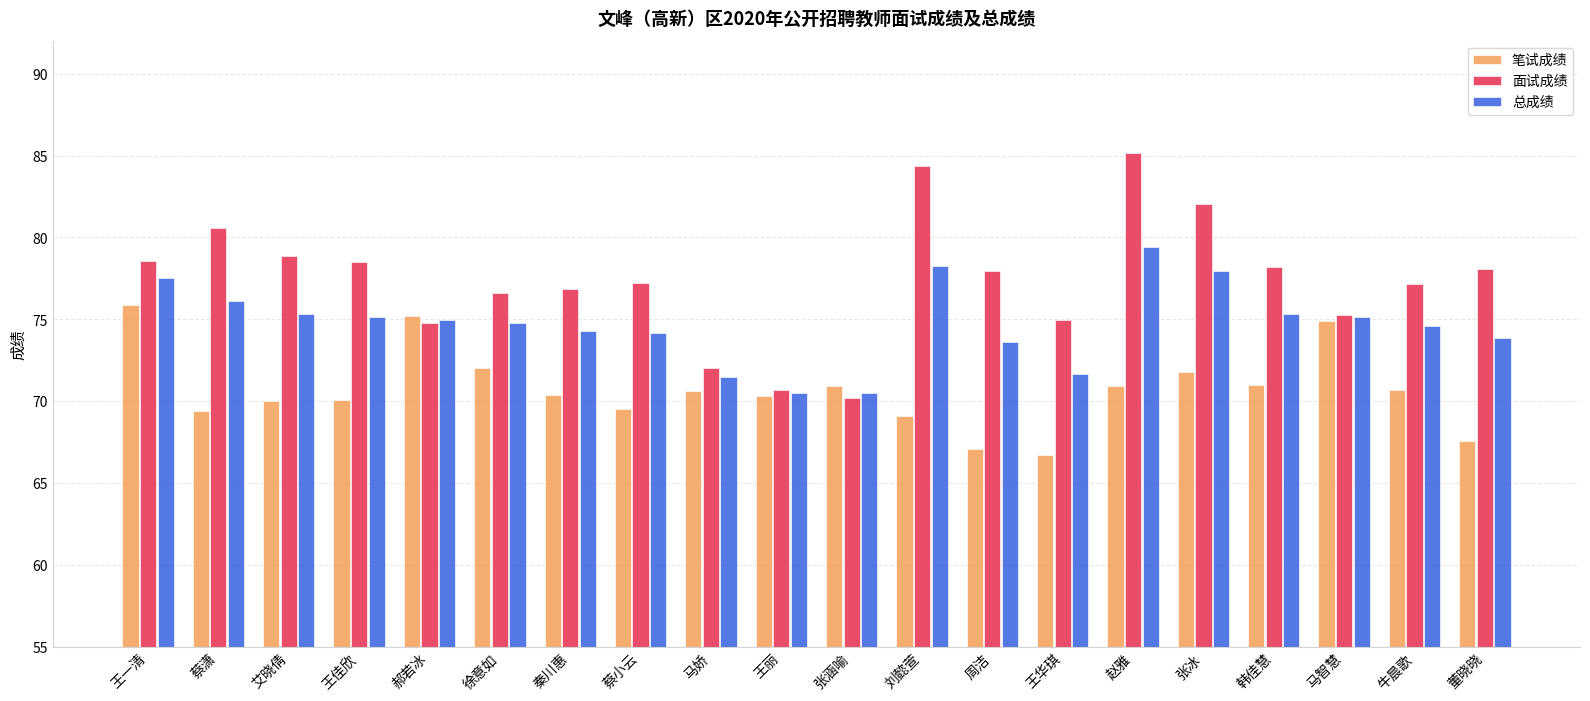

What position from the right is 郝若冰?

16